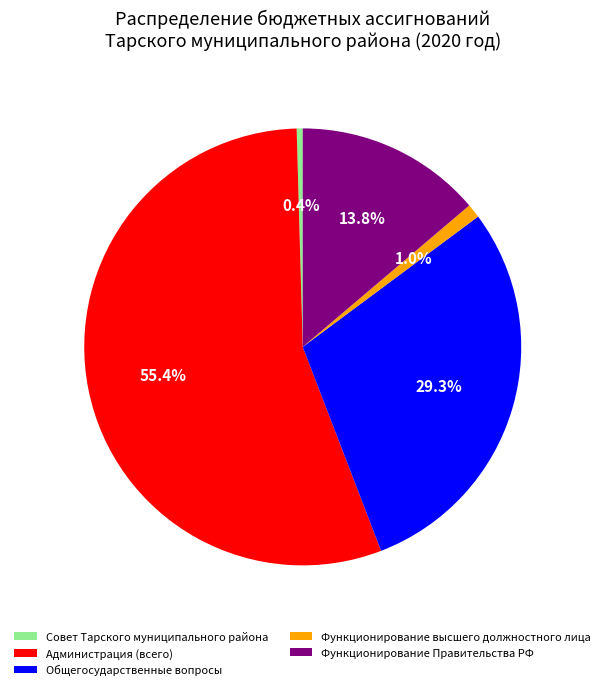

Which slice is the largest?

Администрация (всего)